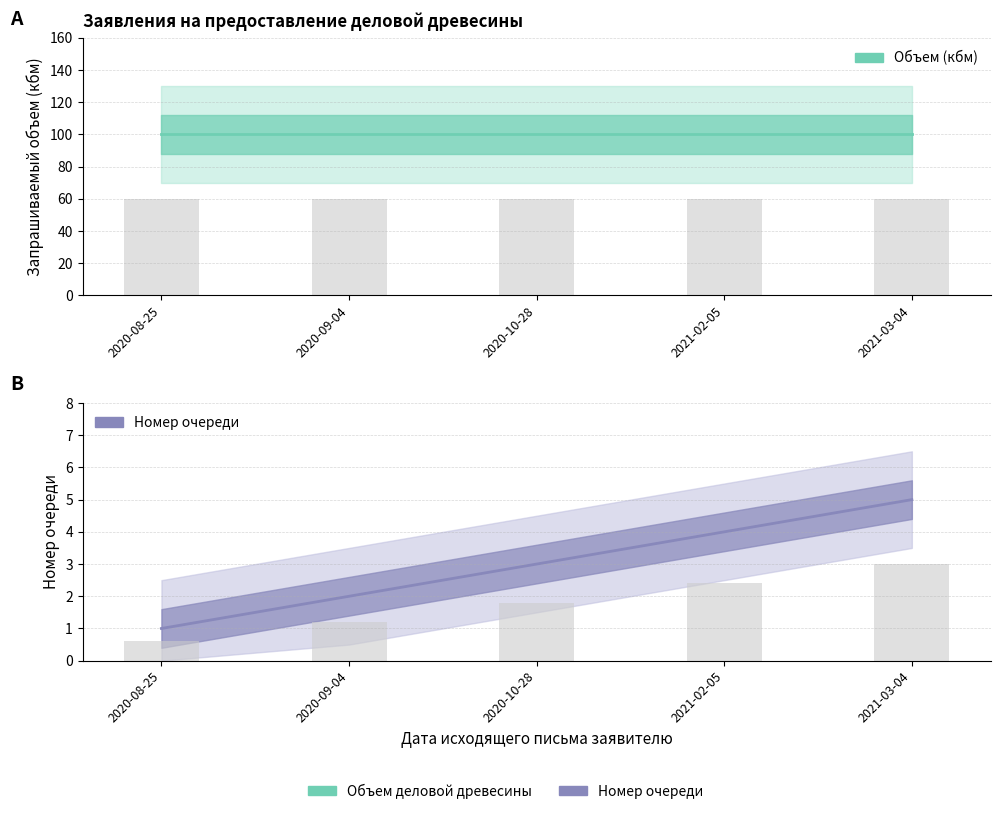

The value of НОМЕР ОЧЕРЕДИ at 2020-08-25 is 1. True or false?

False